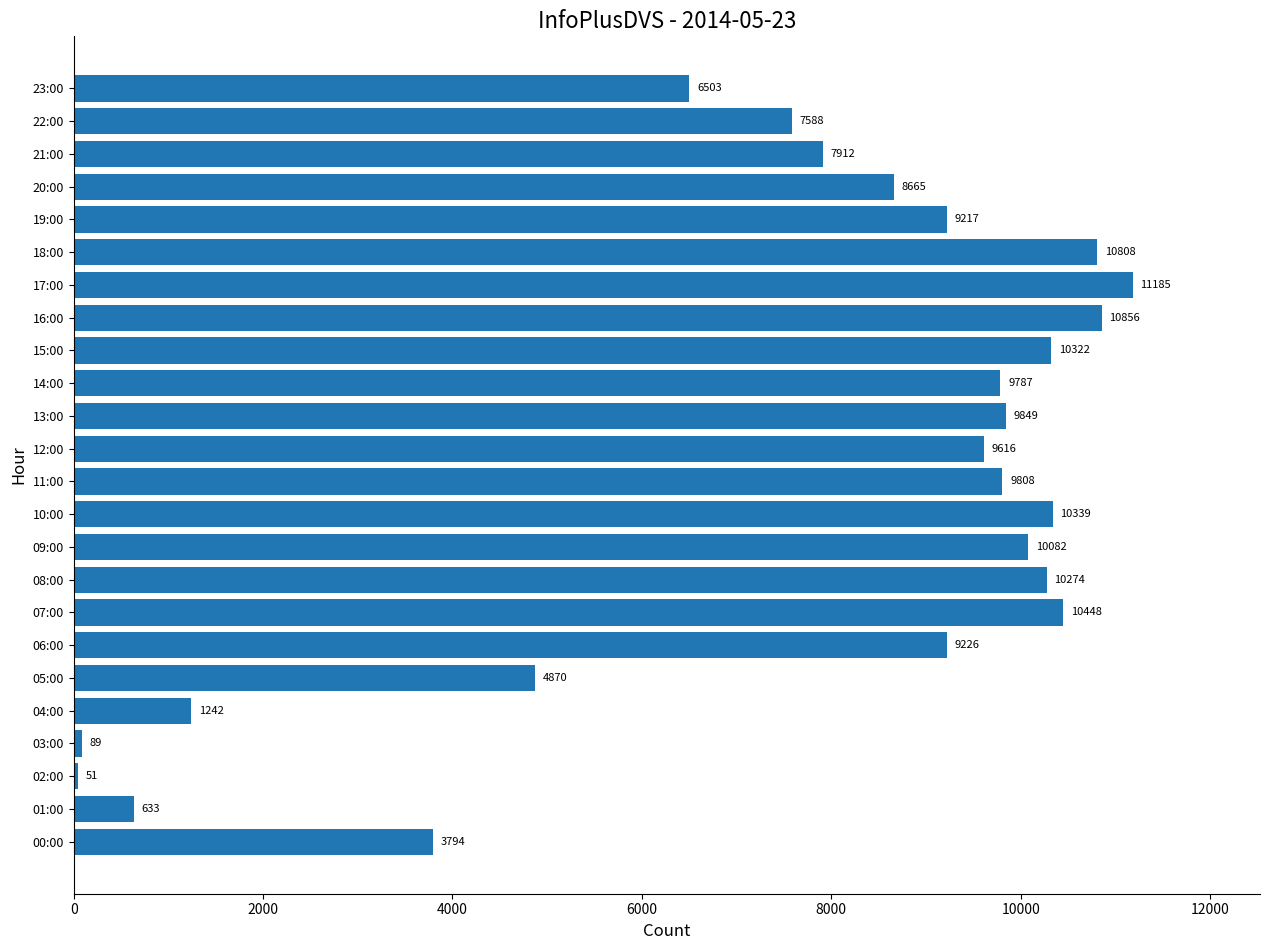

How many data points are less than 9616?

12